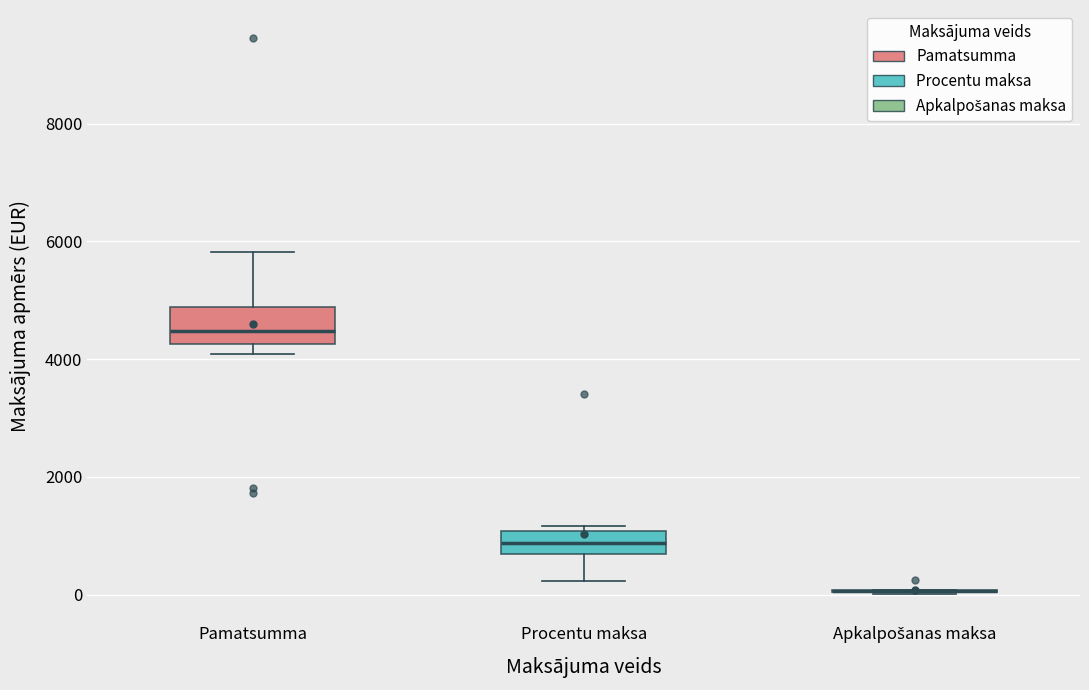

Reading left to right, transcribe this box plot: for each box, give where its median line is, the range the box spans, and where its two whiskers end, as read against the y-axis. The values are not printed on the chart, so give them approximately, as read against the axis.

Pamatsumma: median 4400, box 4200 to 4800, whiskers 4000 to 5800
Procentu maksa: median 800, box 600 to 1000, whiskers 200 to 1200
Apkalpošanas maksa: box collapsed to a line at 0, whiskers 0 to 0